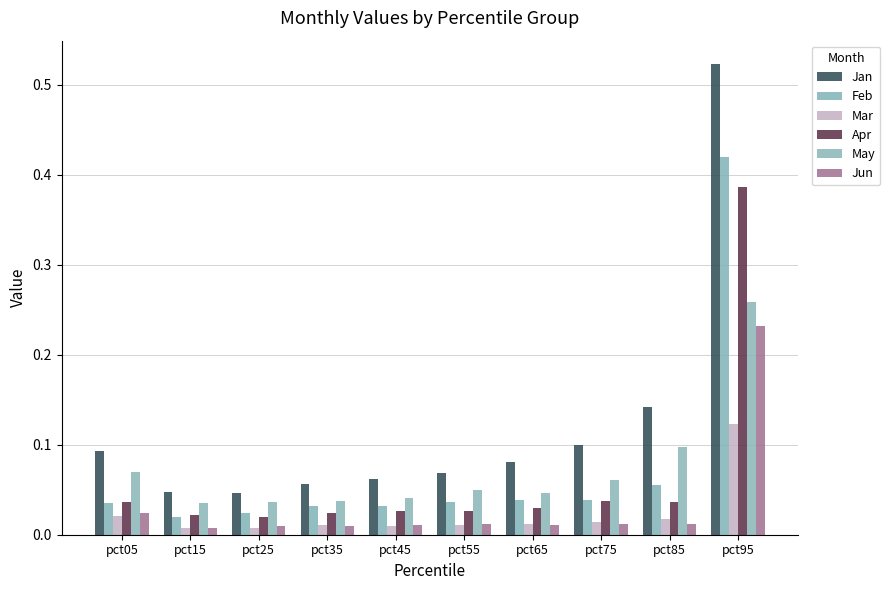

Rank the series at pct15 from lowest to highest value.

Jun, Mar, Feb, Apr, May, Jan